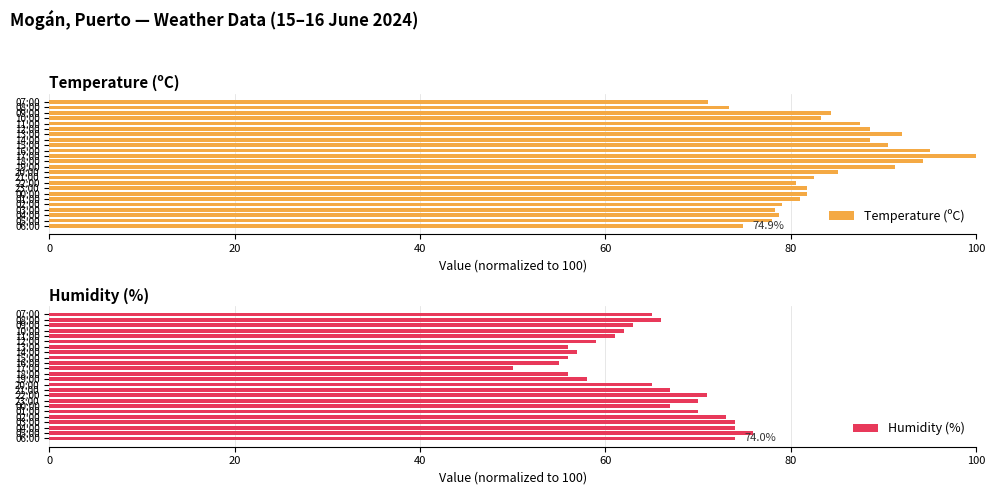

What is the sum of all Temperature (ºC) values?

2021.7